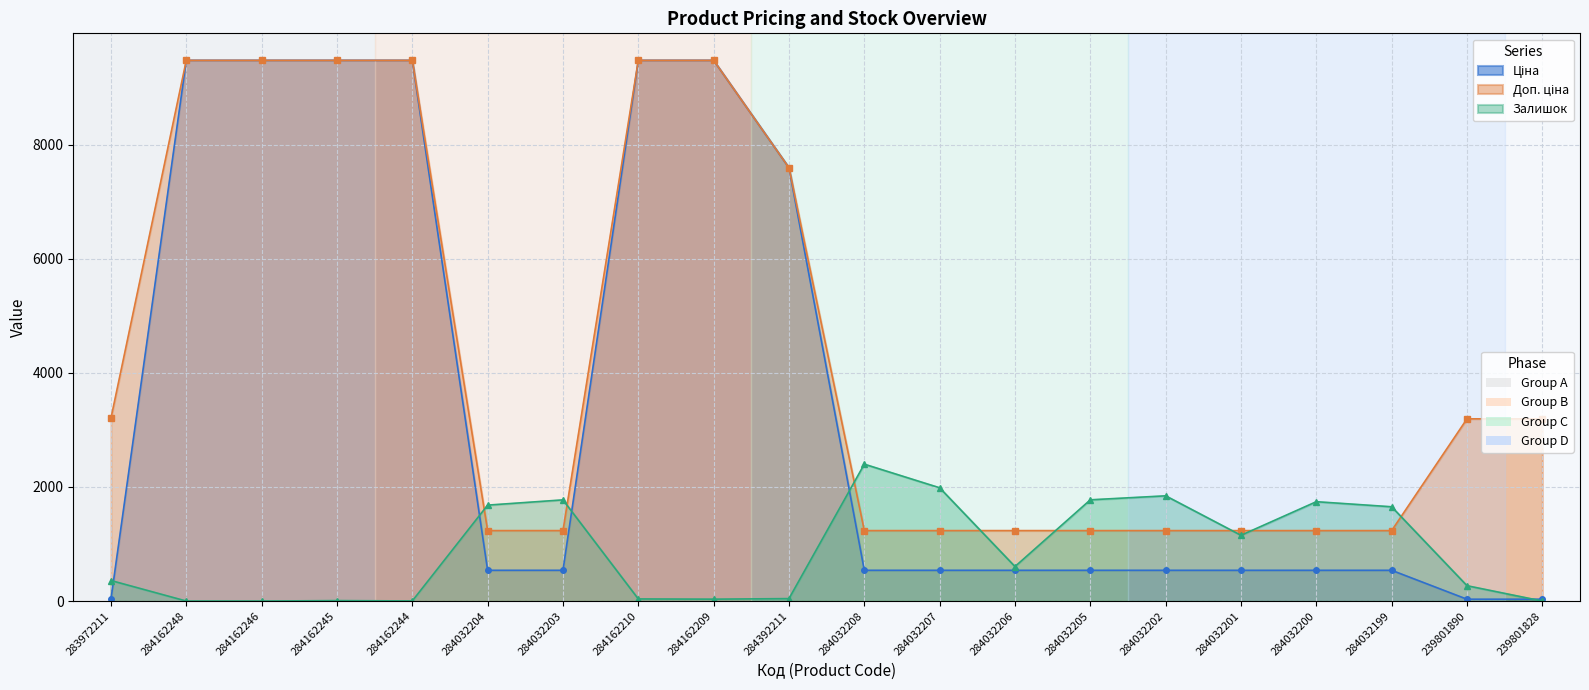

At how many categories does at least one series exceed 9415?

6